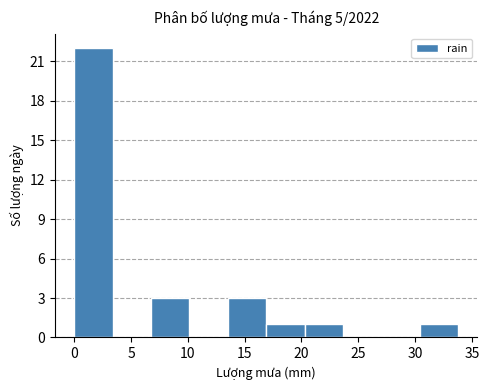

Reading left to right, list every bar in this chart as the range it spans on the x-axis followed by its height. Neither the bar edges nor the heights are printed on the chart, so give them approximately, as read against the axes.

0.0 to 3.5: 22
3.5 to 7.0: 0
7.0 to 10.0: 3
10.0 to 13.5: 0
13.5 to 17.0: 3
17.0 to 20.5: 1
20.5 to 23.5: 1
23.5 to 27.0: 0
27.0 to 30.5: 0
30.5 to 34.0: 1